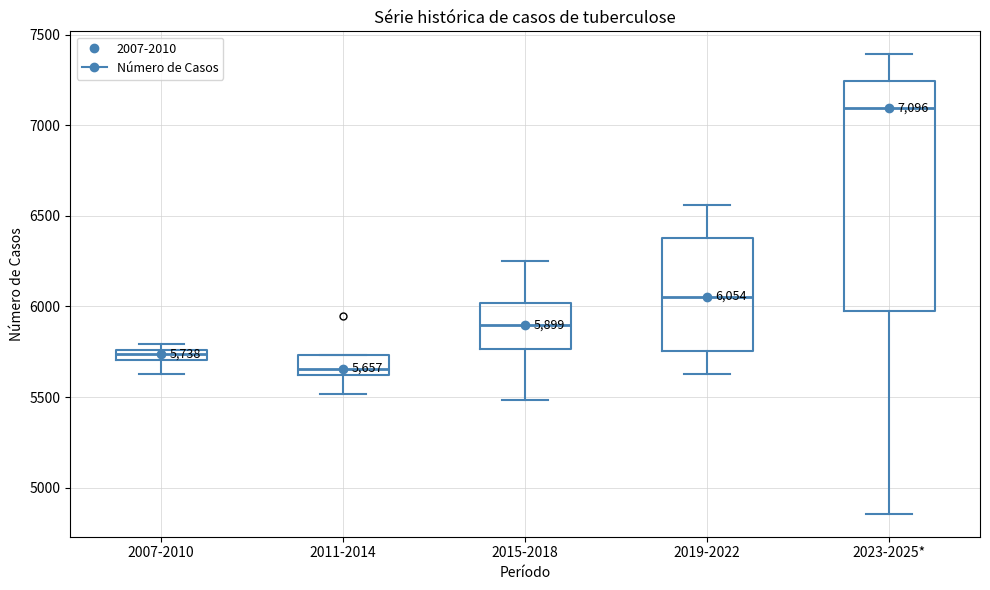

Comparing the boxes themselves (not the whiskers), which one is the tallest?

2023-2025*